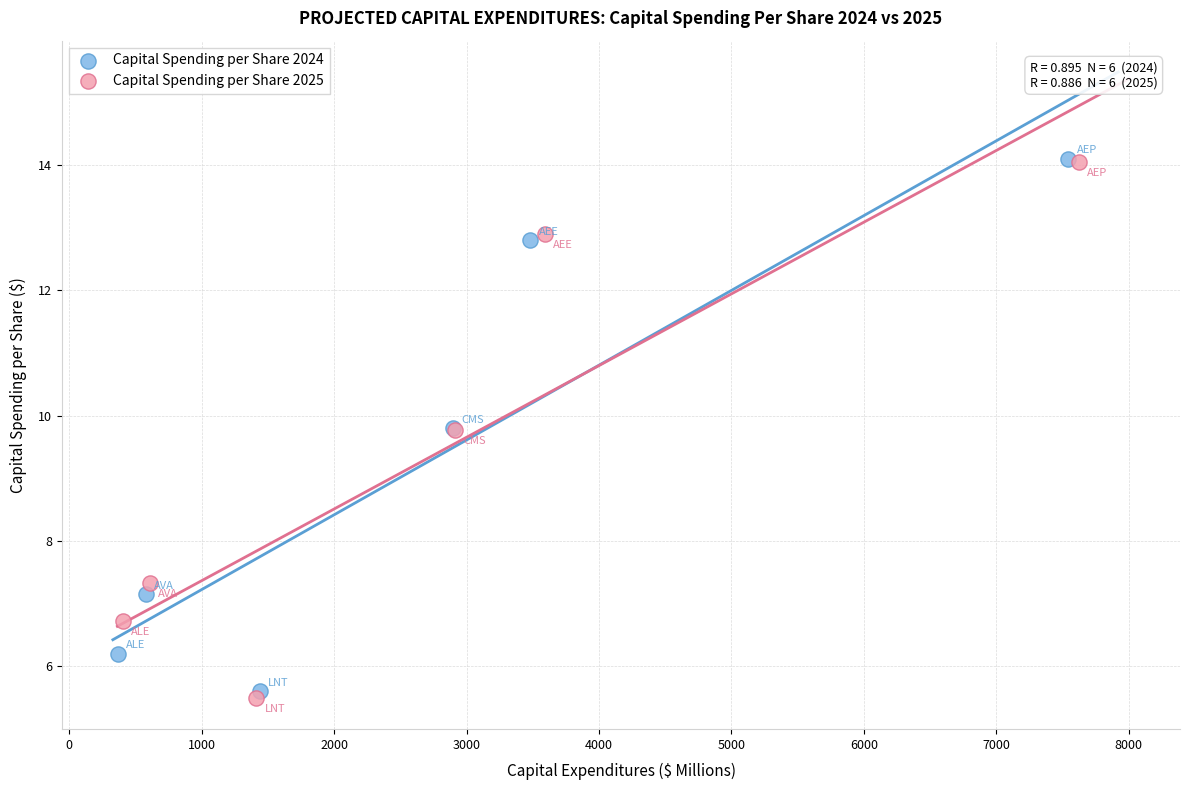

Which series has the widest spread of Y values?

Capital Spending per Share 2025